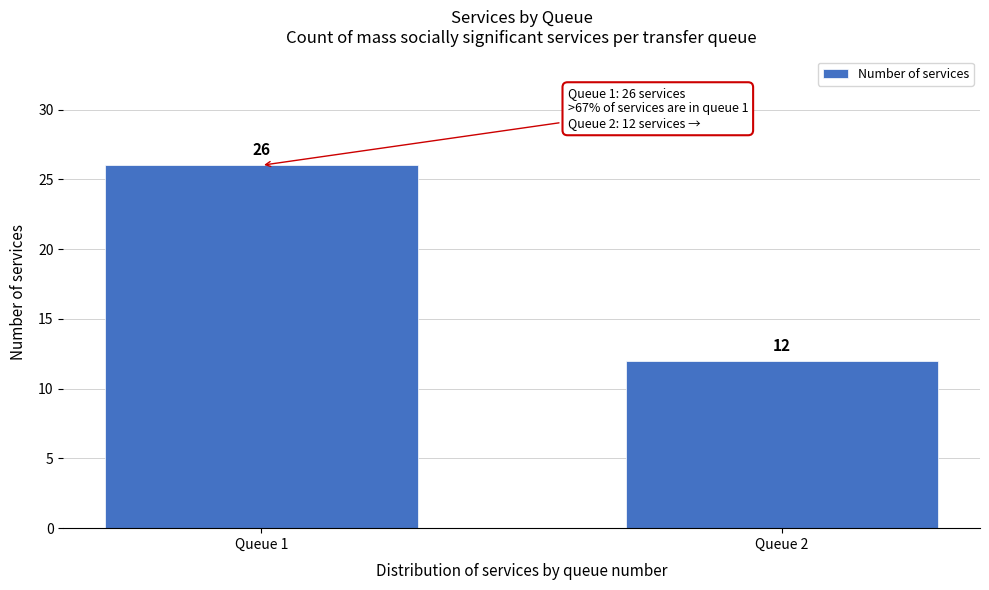

Reading left to right, what are all the values shown in this chart?

Queue 1=26	Queue 2=12